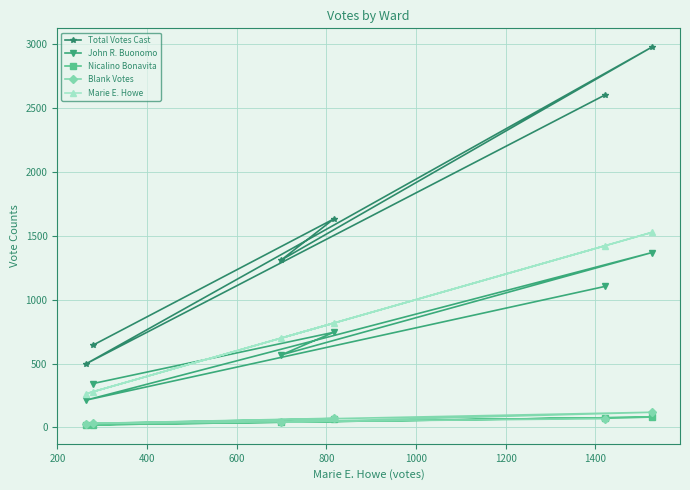

Which series has the widest spread of values?

Total Votes Cast